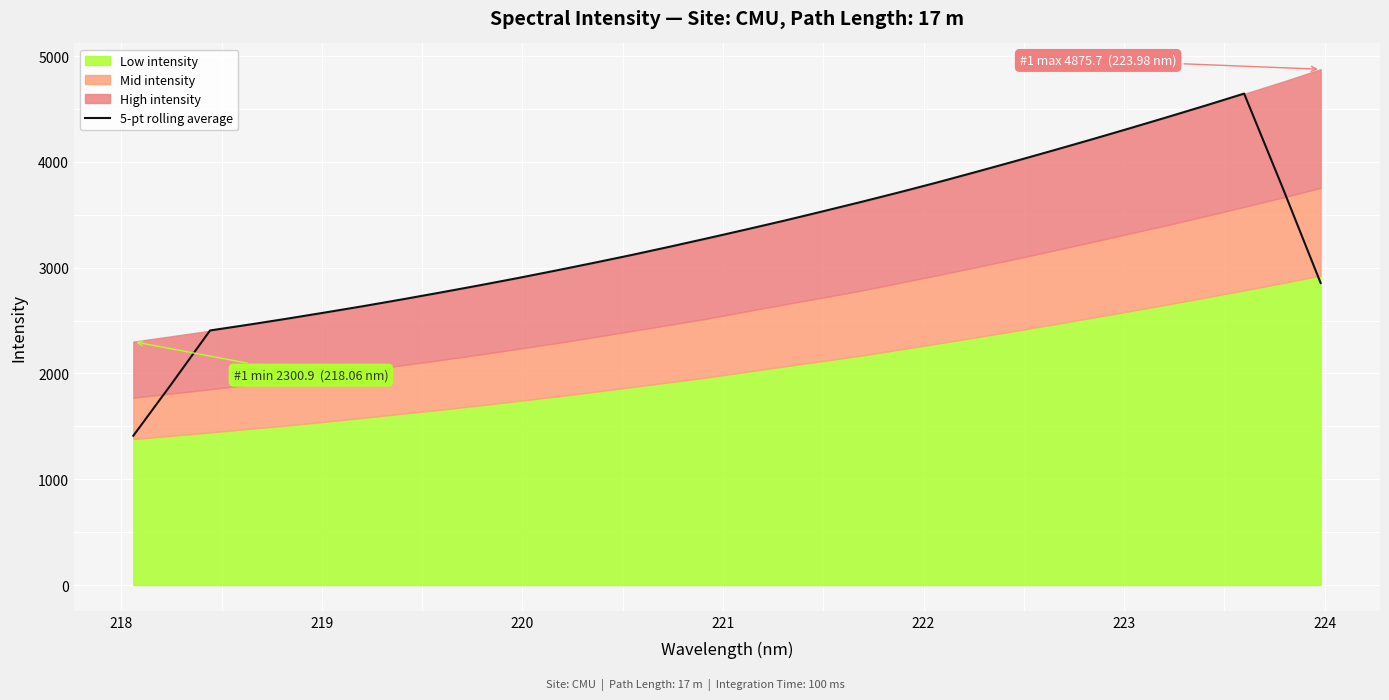

True or false: there are more than 2 points higher than both neighbors.

False